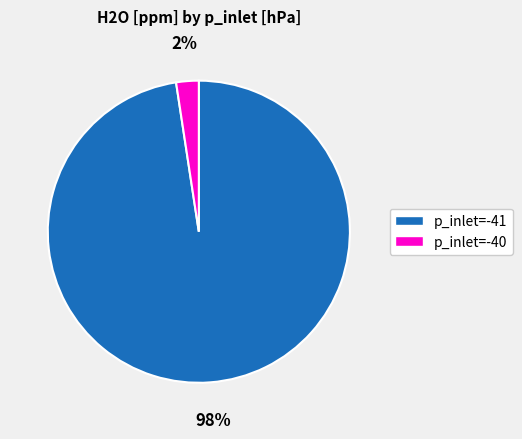

To the nearest percent, what is the average slice percentage?

50%